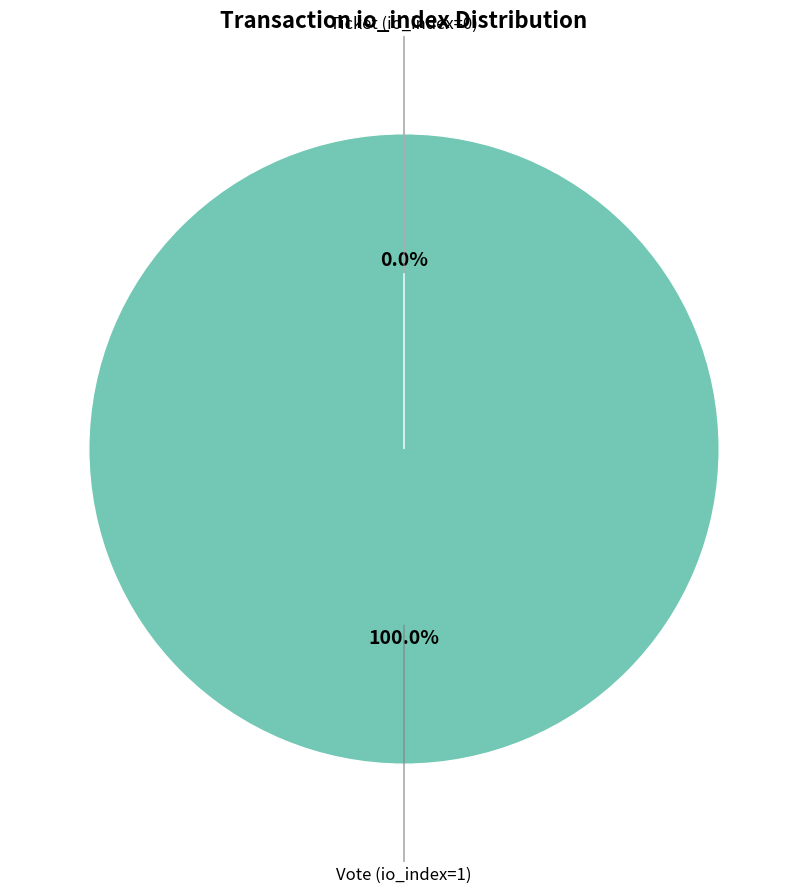

Is it true that Ticket (io_index=0) is 1% of the pie?

False